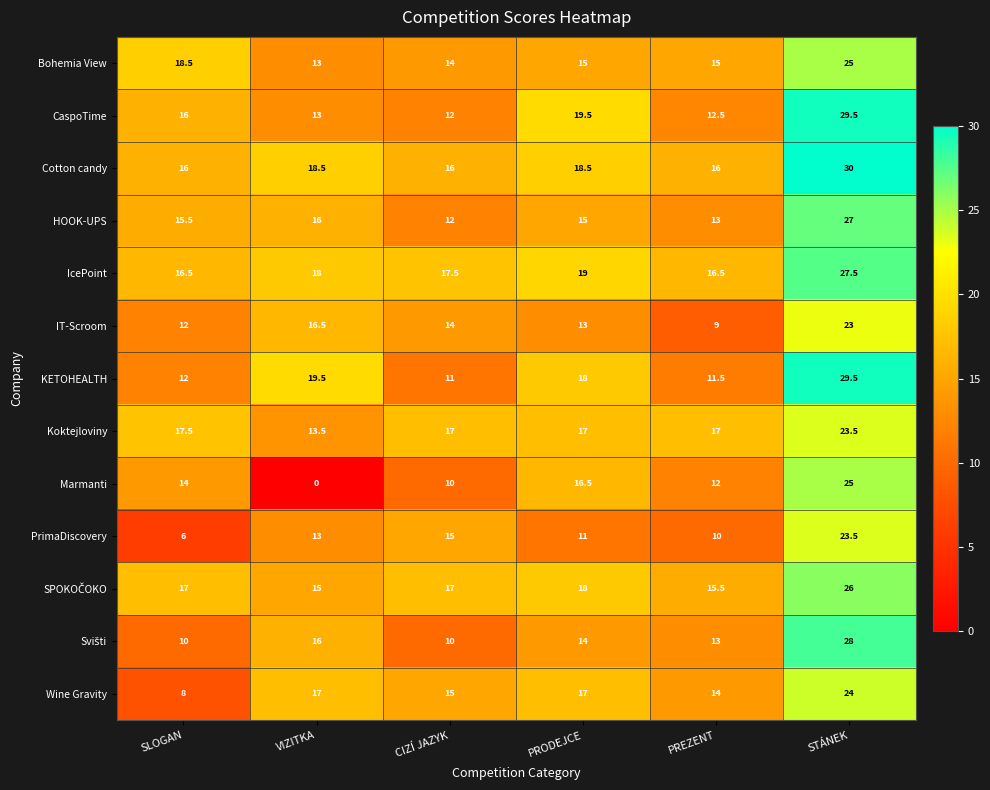

What is the difference between the KETOHEALTH values at PRODEJCE and STÁNEK?

11.5